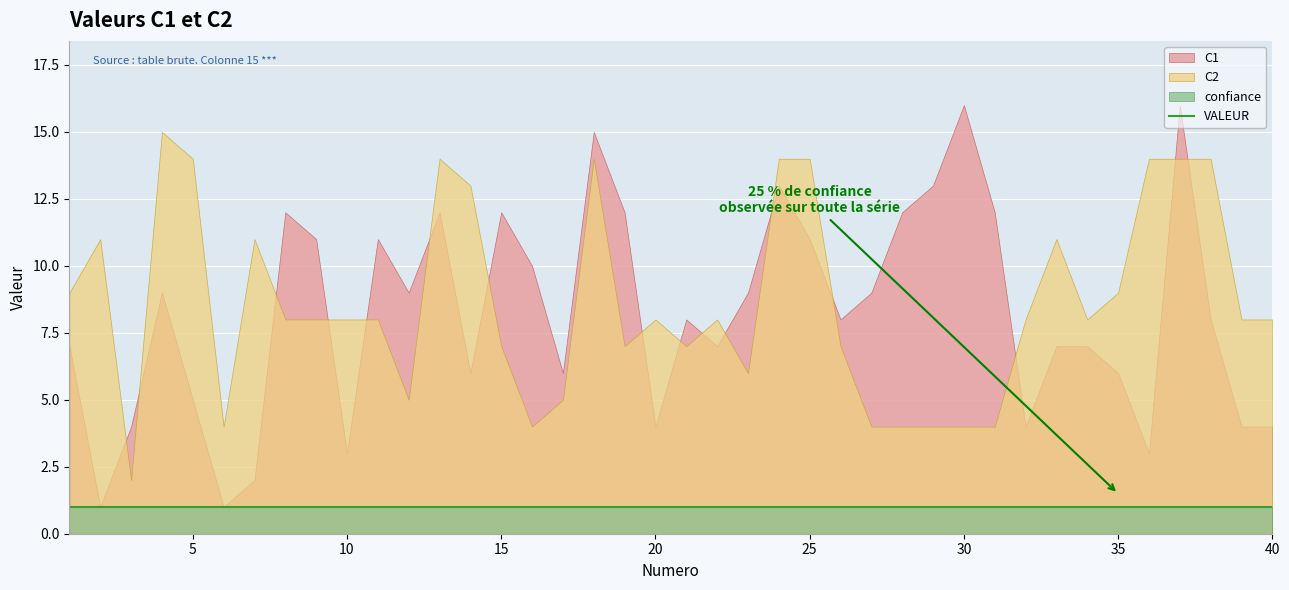

True or false: C2 and confiance intersect in this chart.

False